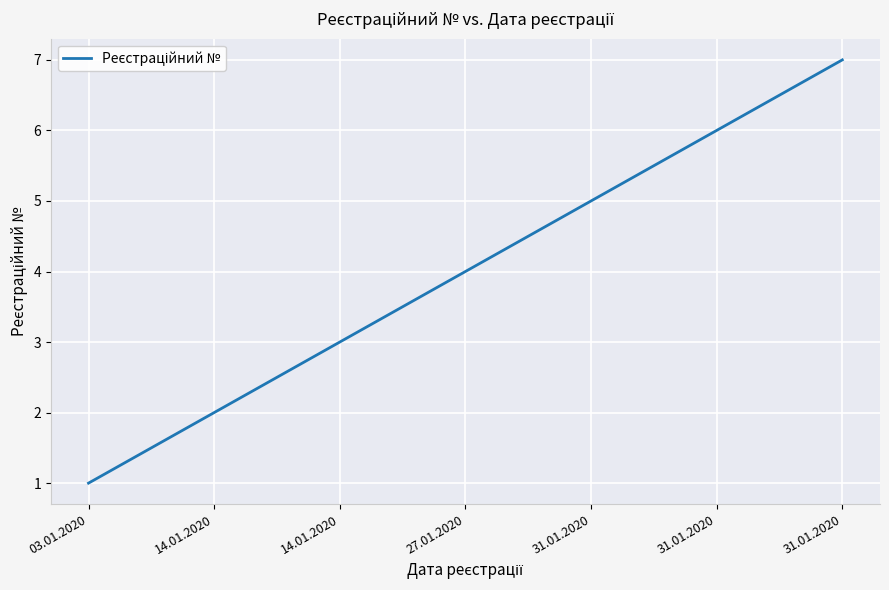

Reading left to right, extract all data points from this chart.

1	2	3	4	5	6	7